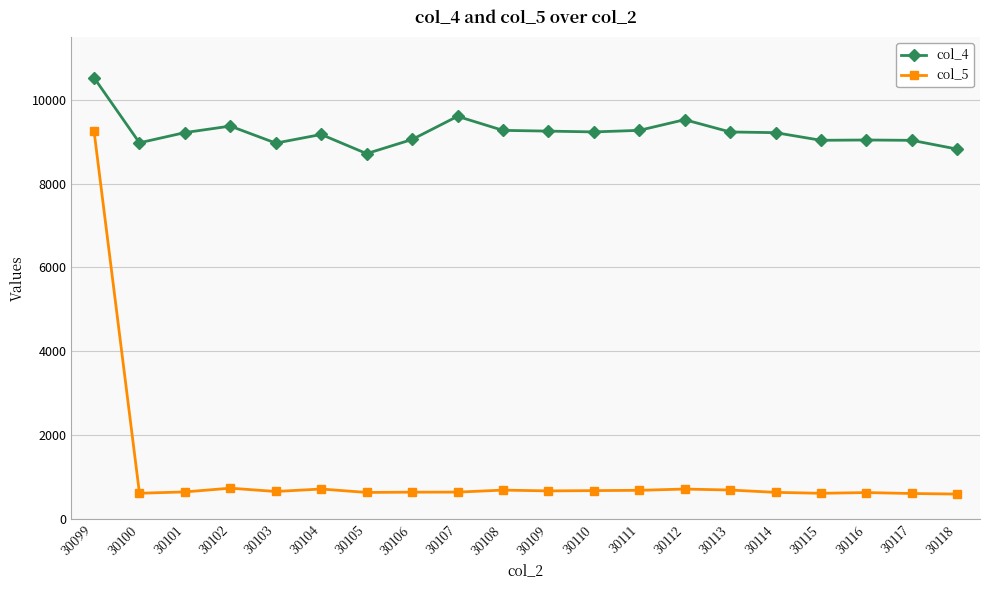

How many data points in col_5 are less than 653?

10